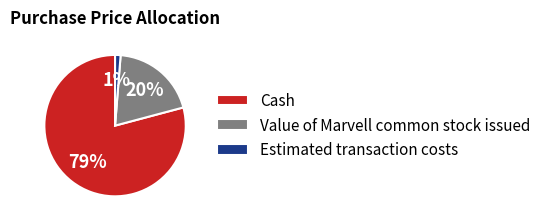

Which slice is the smallest?

Estimated transaction costs